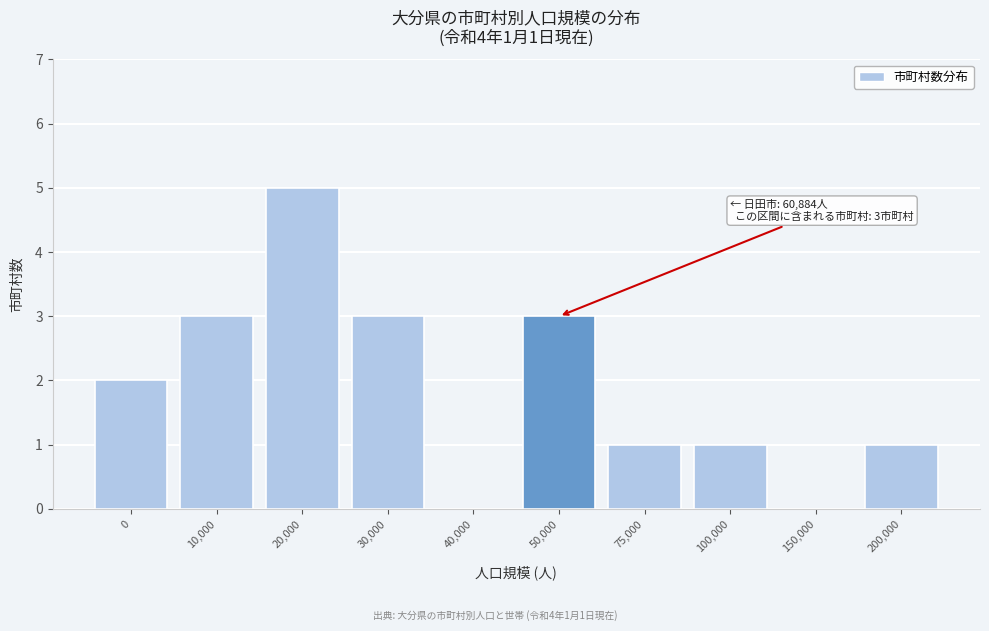

Reading left to right, transcribe all the data shown in this chart.

0=2	10,000=3	20,000=5	30,000=3	40,000=0	50,000=3	75,000=1	100,000=1	150,000=0	200,000=1